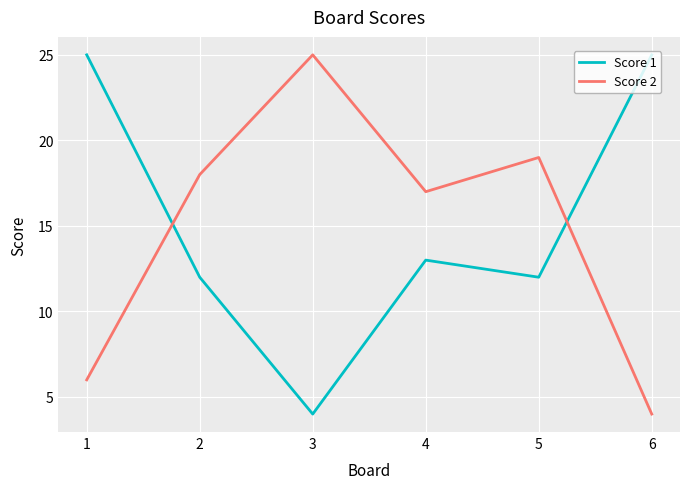

Reading left to right, what are all the values shown in this chart?

Score 1: 1=25	2=12	3=4	4=13	5=12	6=25
Score 2: 1=6	2=18	3=25	4=17	5=19	6=4